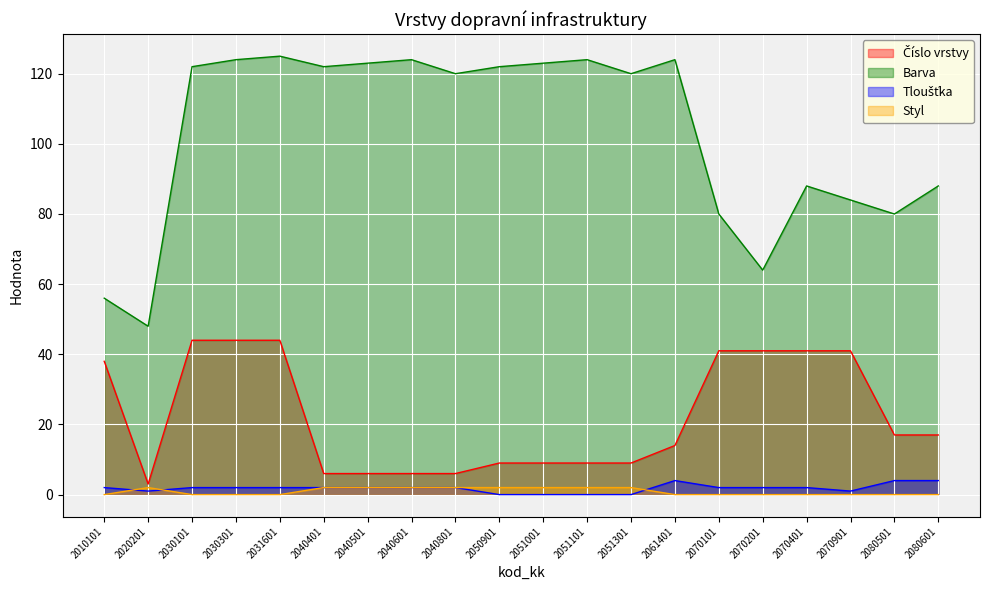

At which category does Číslo vrstvy reach its first local valley?

2020201